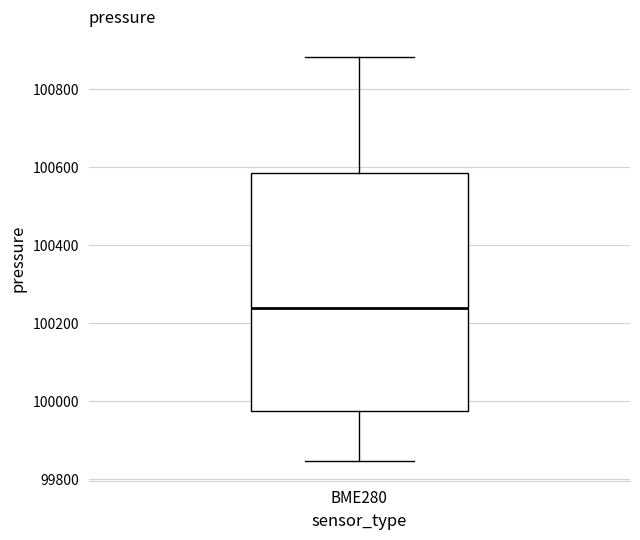

Transcribe this box plot: give where the median line is, the range the box spans, and where the two whiskers end, as read against the y-axis. The values are not printed on the chart, so give them approximately, as read against the axis.

median 100240, box 99980 to 100580, whiskers 99840 to 100880